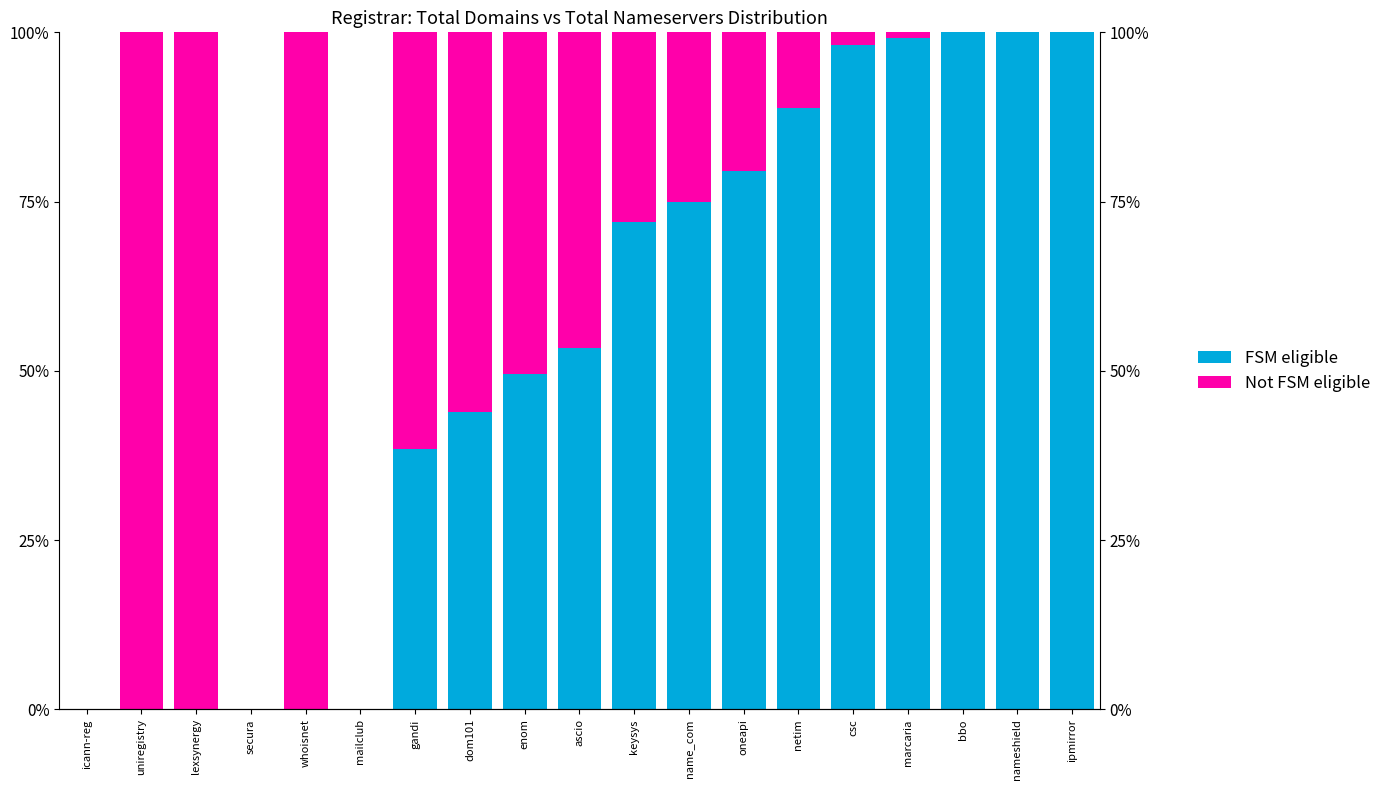

What is the spread (max minus min) of values at ascio?

6.7